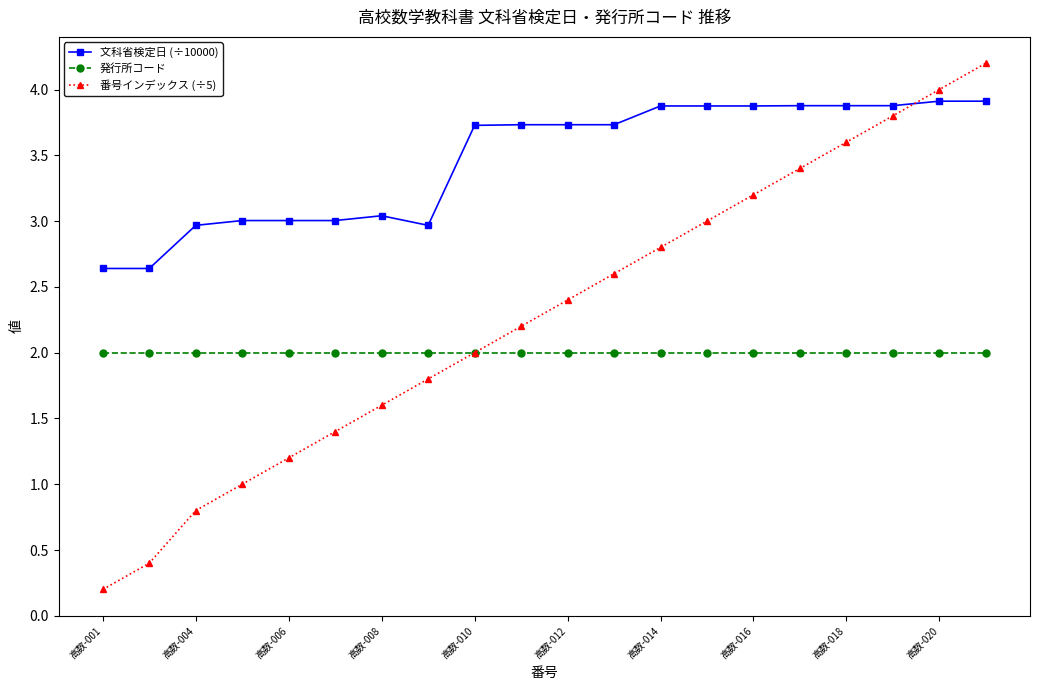

What is the highest value of the 文科省検定日 (÷10000) series?

3.9